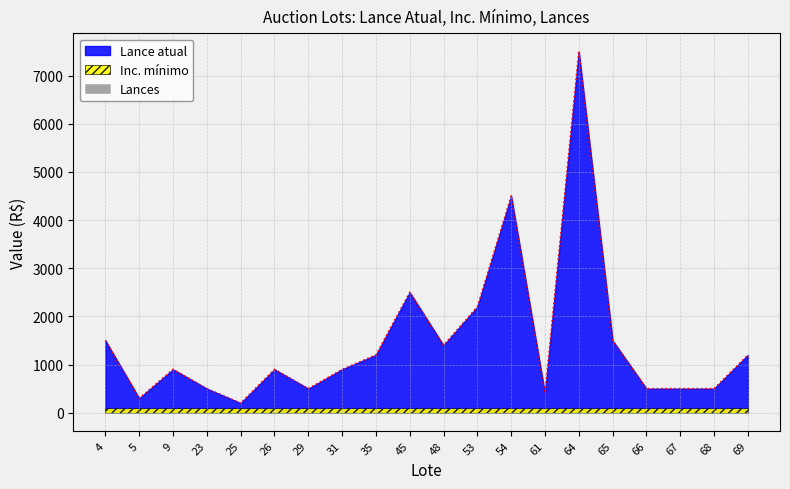

What is the value of the Lance atual point at the 6th from the left?

900